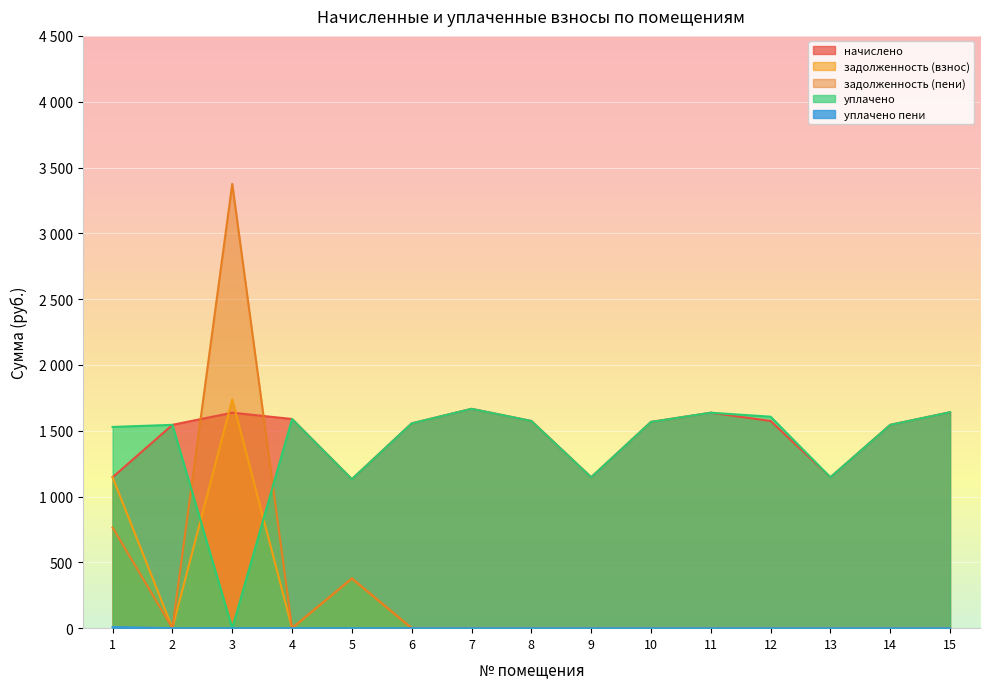

Reading right to left, transcribe all the data shown in this chart.

начислено: 1640.7	1544.8	1146.7	1574.3	1637.0	1567.0	1146.7	1574.3	1666.5	1555.9	1131.9	1589.1	1637.0	1544.8	1146.7
задолженность (взнос): 0.0	0.0	0.0	0.0	0.0	0.0	0.0	0.0	0.0	0.0	377.3	0.0	1738.1	0.0	1146.7
задолженность (пени): 0.0	0.0	0.0	0.0	0.0	0.0	0.0	0.0	0.0	0.0	377.3	0.0	3375.2	0.0	764.4
уплачено: 1640.7	1544.8	1146.7	1606.6	1637.0	1567.0	1146.7	1574.3	1666.5	1555.9	1131.9	1589.1	0.0	1544.8	1528.9
уплачено пени: 0.0	0.0	0.0	0.0	0.0	0.0	0.0	0.0	0.0	0.0	0.0	0.0	0.0	0.0	8.4